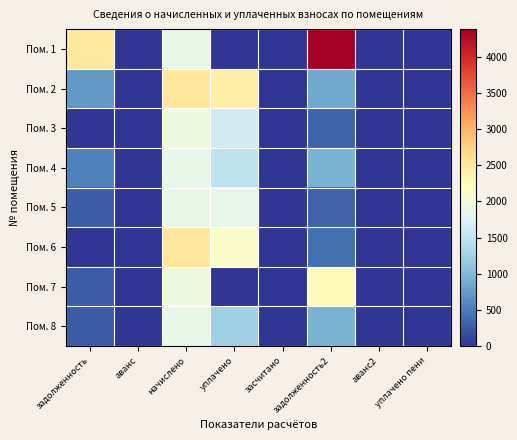

Between начислено and засчитано, which series saw the biggest shift?

Пом. 2